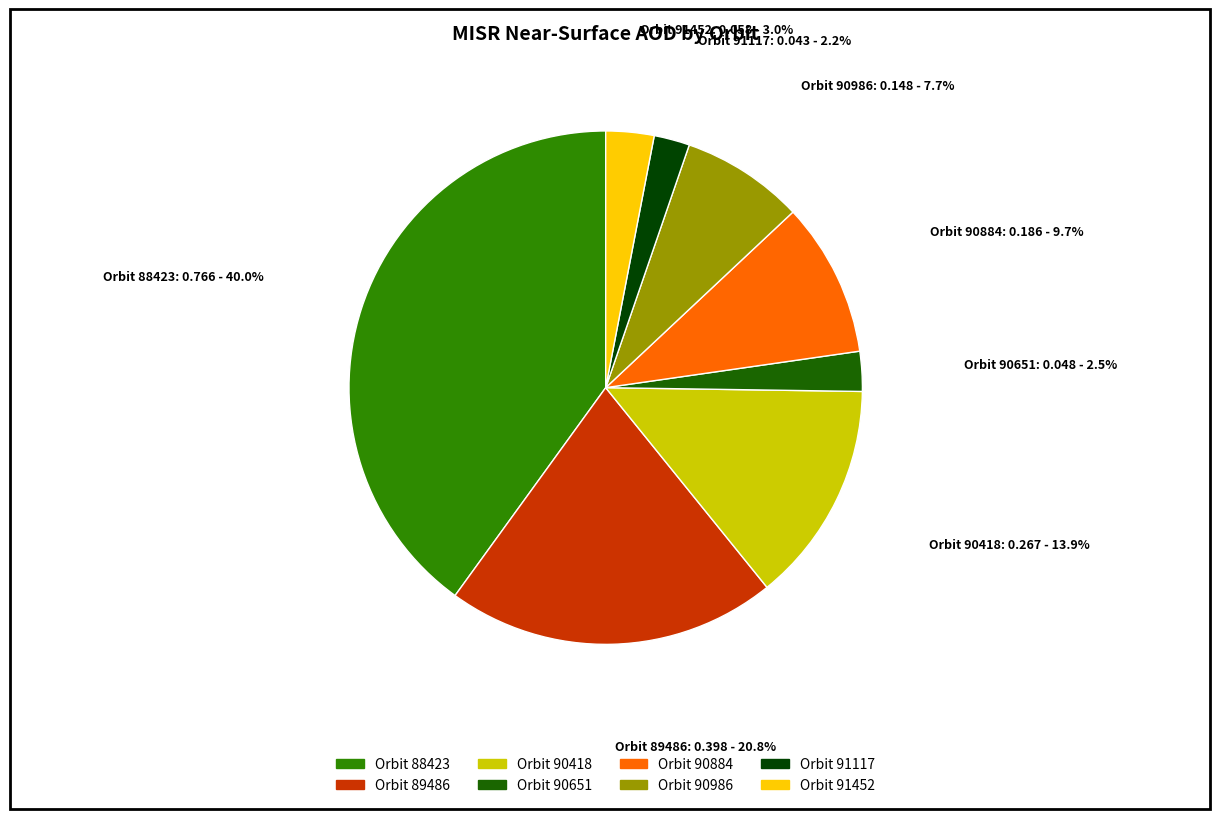

Is there a majority slice in this chart?

No